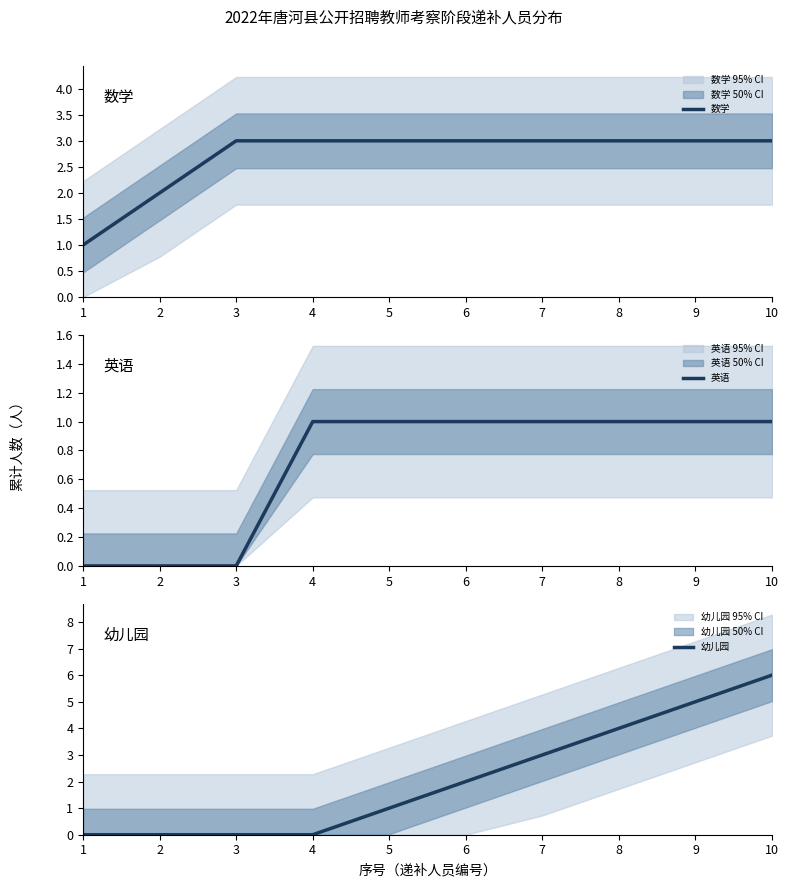

Reading left to right, transcribe all the data shown in this chart.

数学: 1=1	2=2	3=3	4=3	5=3	6=3	7=3	8=3	9=3	10=3
英语: 1=0	2=0	3=0	4=1	5=1	6=1	7=1	8=1	9=1	10=1
幼儿园: 1=0	2=0	3=0	4=0	5=1	6=2	7=3	8=4	9=5	10=6